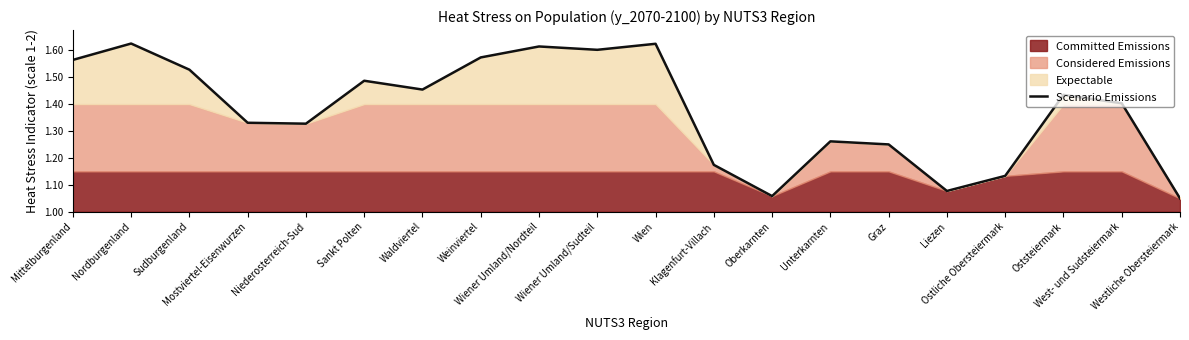

True or false: the data shows 0.6 at Wien.

True